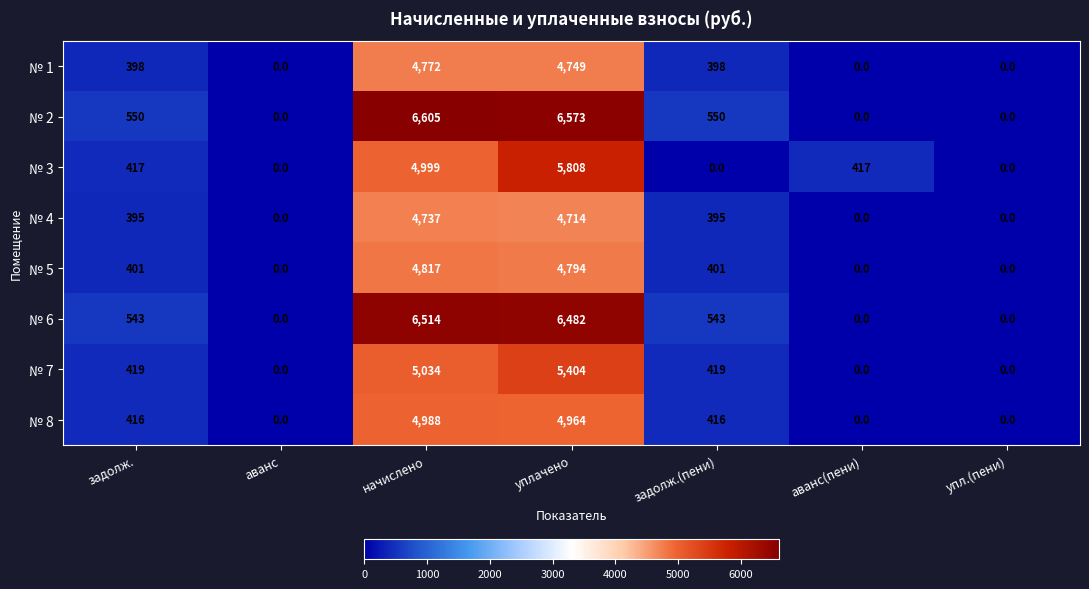

Is it true that № 5 equals 648 at задолж.?

False